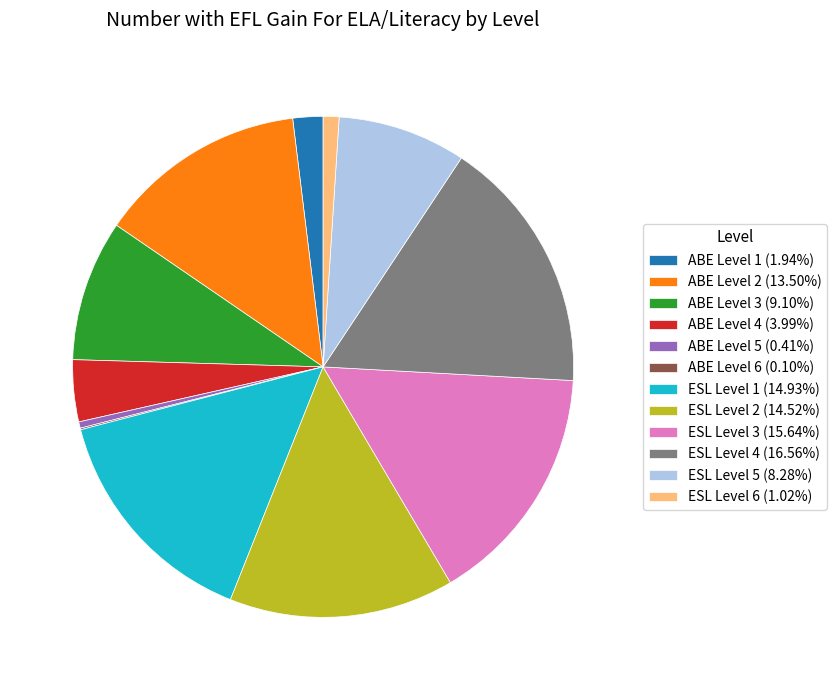

What is the ratio of the value at ESL Level 2 (14.52%) to the value at ABE Level 2 (13.50%)?

1.1